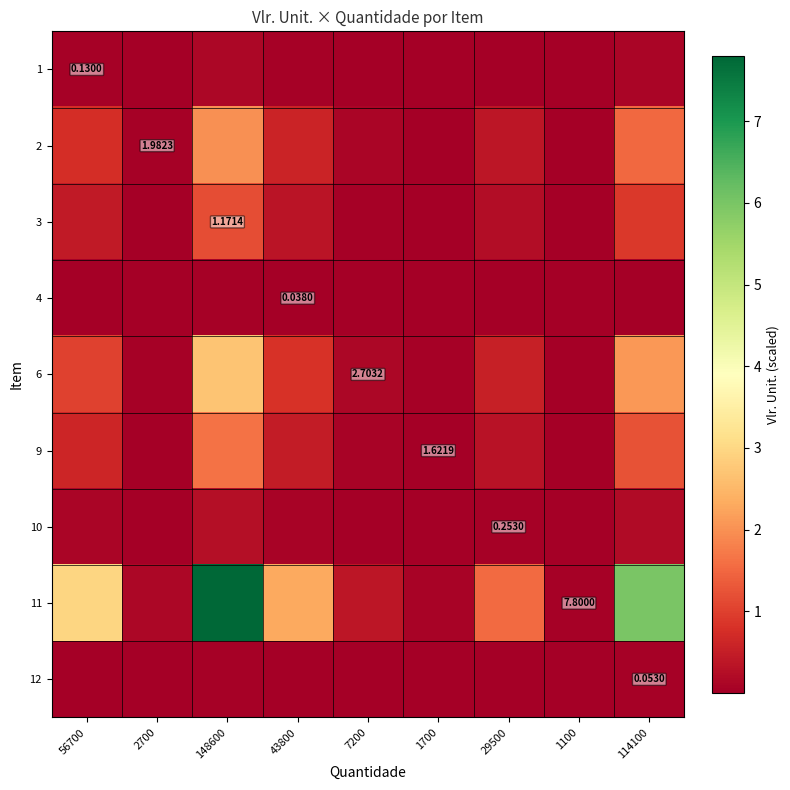

List the labels in order of 4 value, largest first.

148600, 114100, 56700, 43800, 29500, 7200, 2700, 1700, 1100